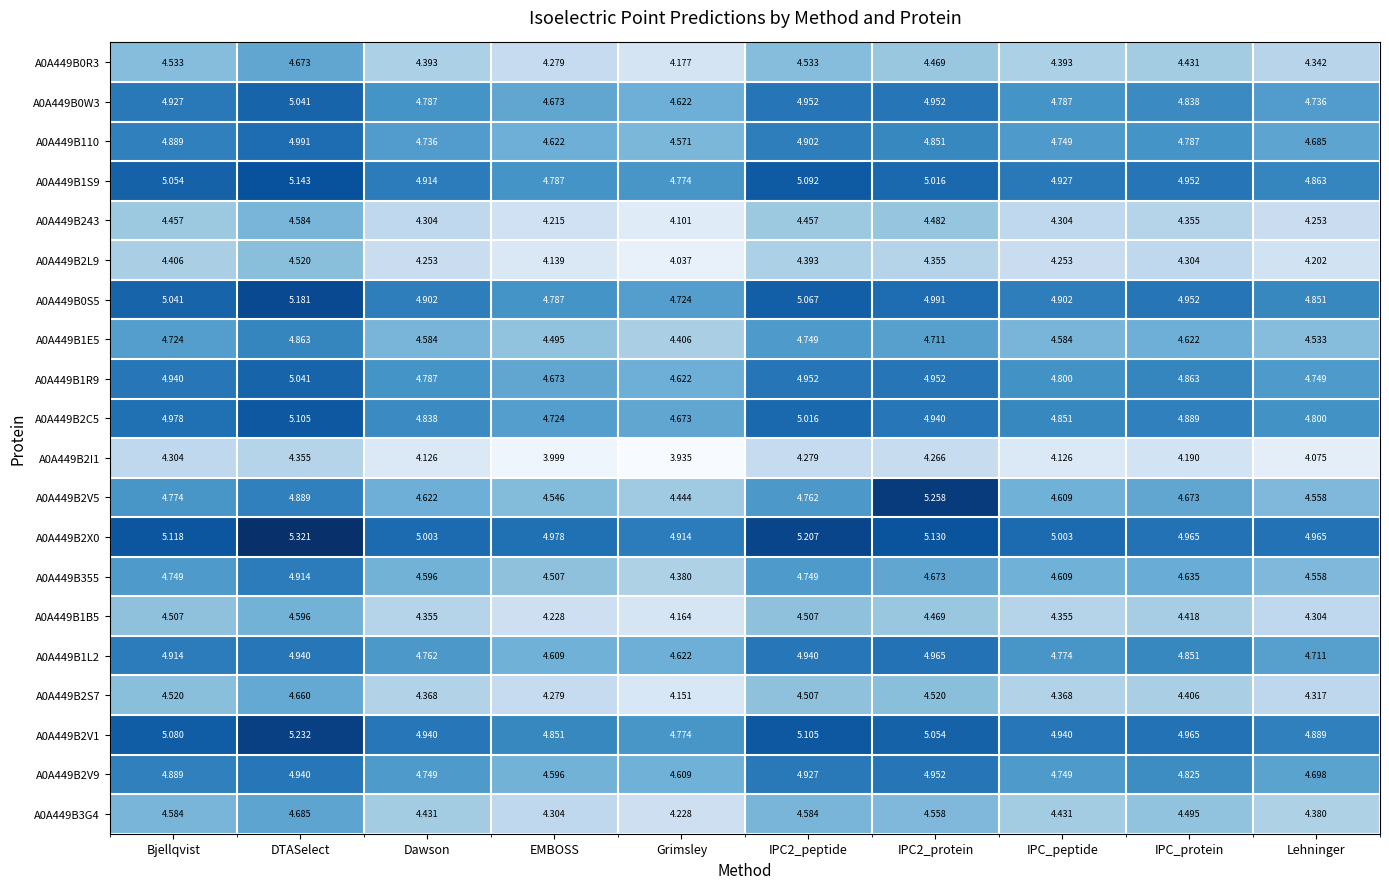

At which category does the chart reach its peak across all series?

DTASelect